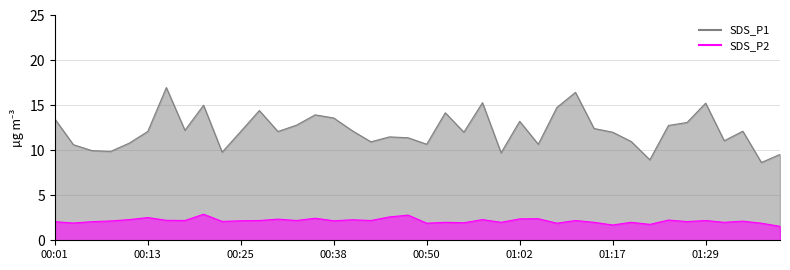

What is the label of the 8th point from the right?

01:22